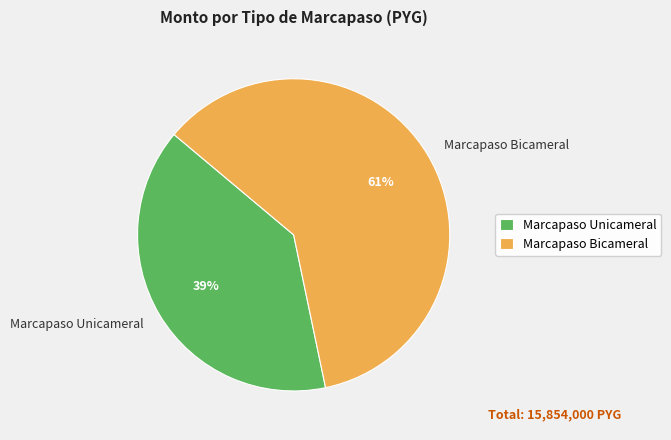

To the nearest percent, what portion does Marcapaso Unicameral represent?

39%